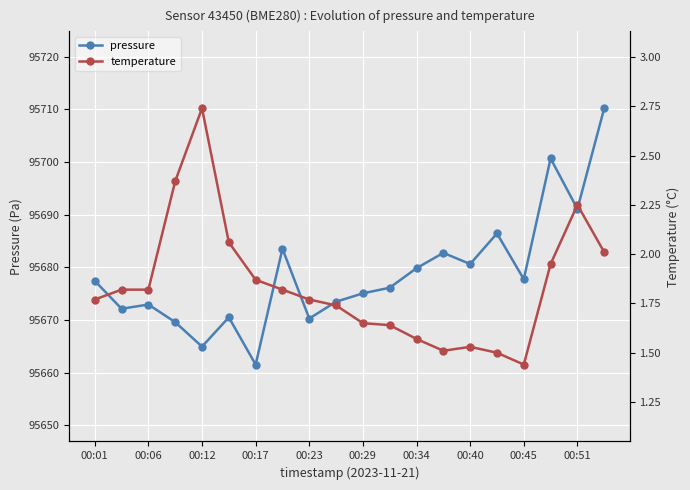

Is it true that pressure equals 50077.0 at 00:17?

False